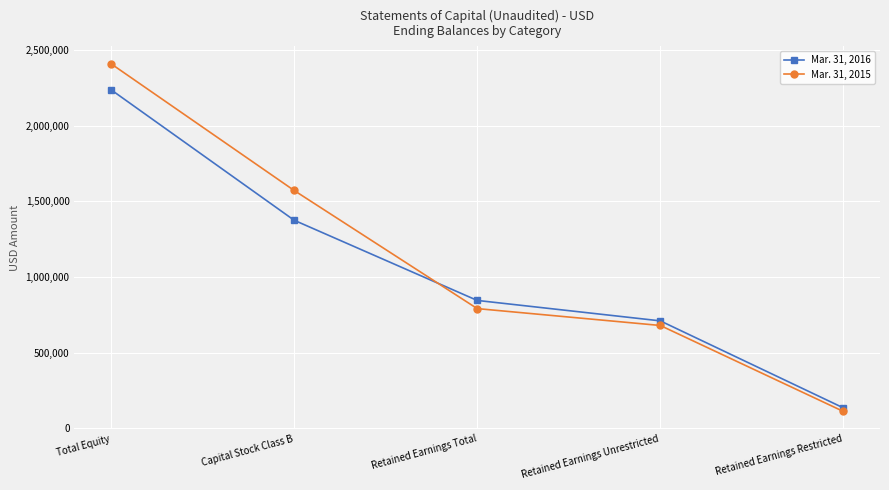

At Retained Earnings Total, list the series in order from smallest to largest.

Mar. 31, 2015, Mar. 31, 2016